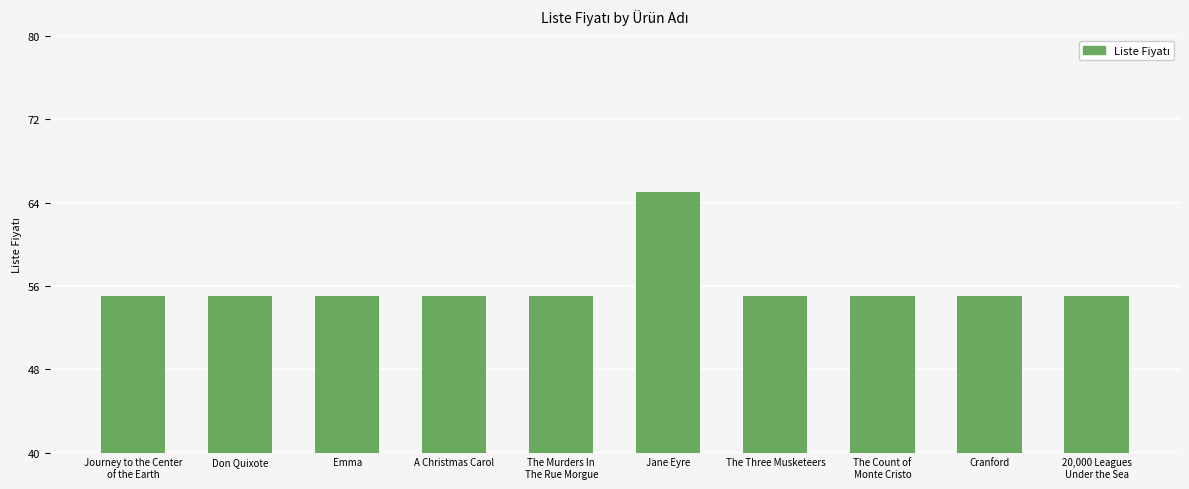

What is the maximum value shown in the chart?

65